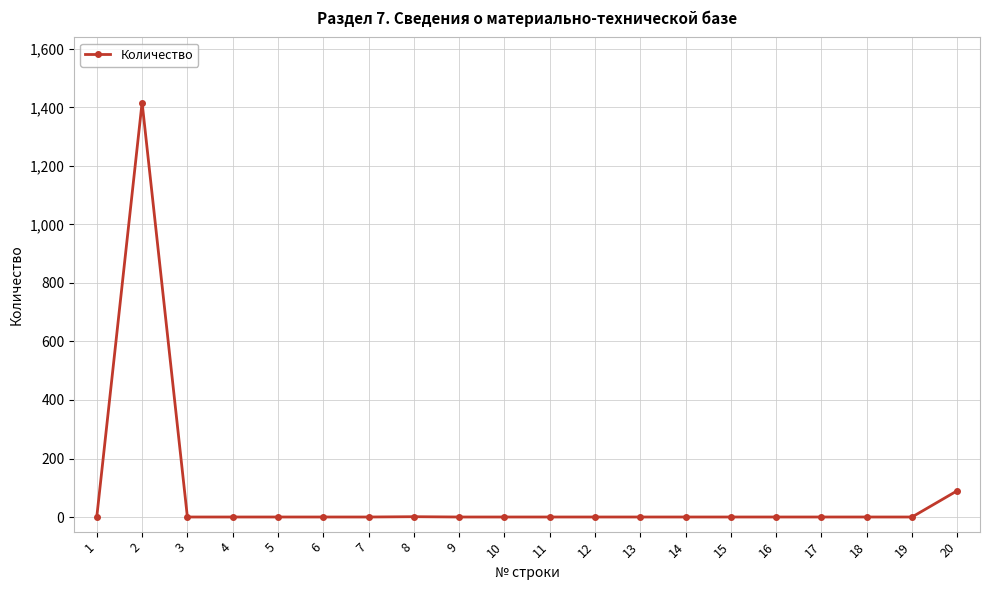

Is it true that the value at 15 is 0?

True